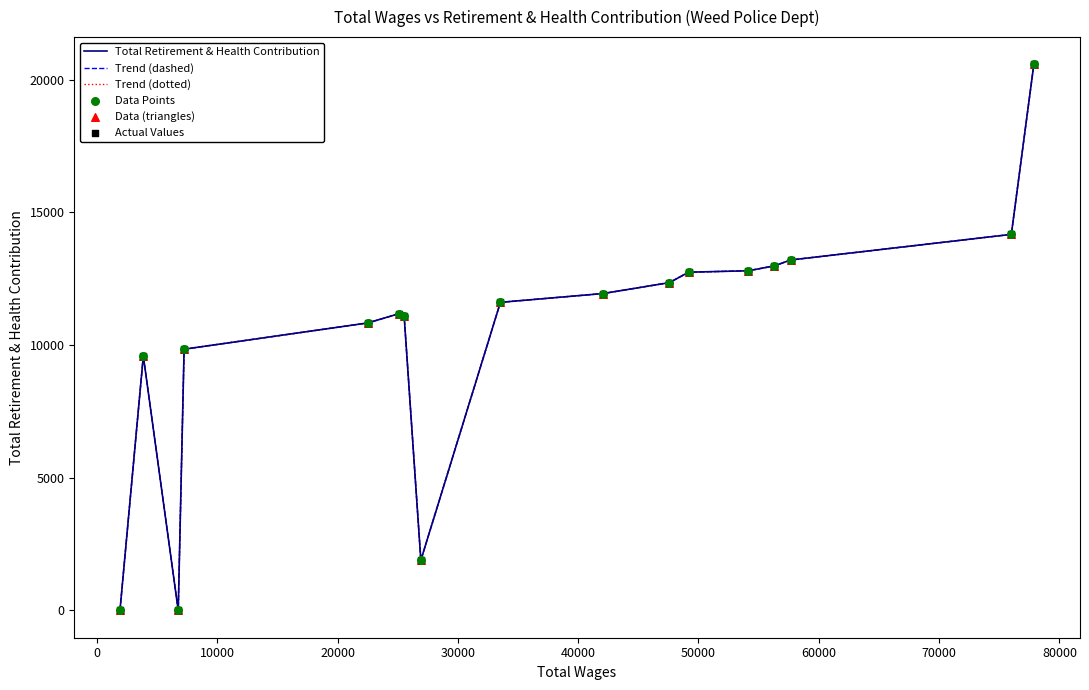

Is this an area chart (filled region under the line)?

No